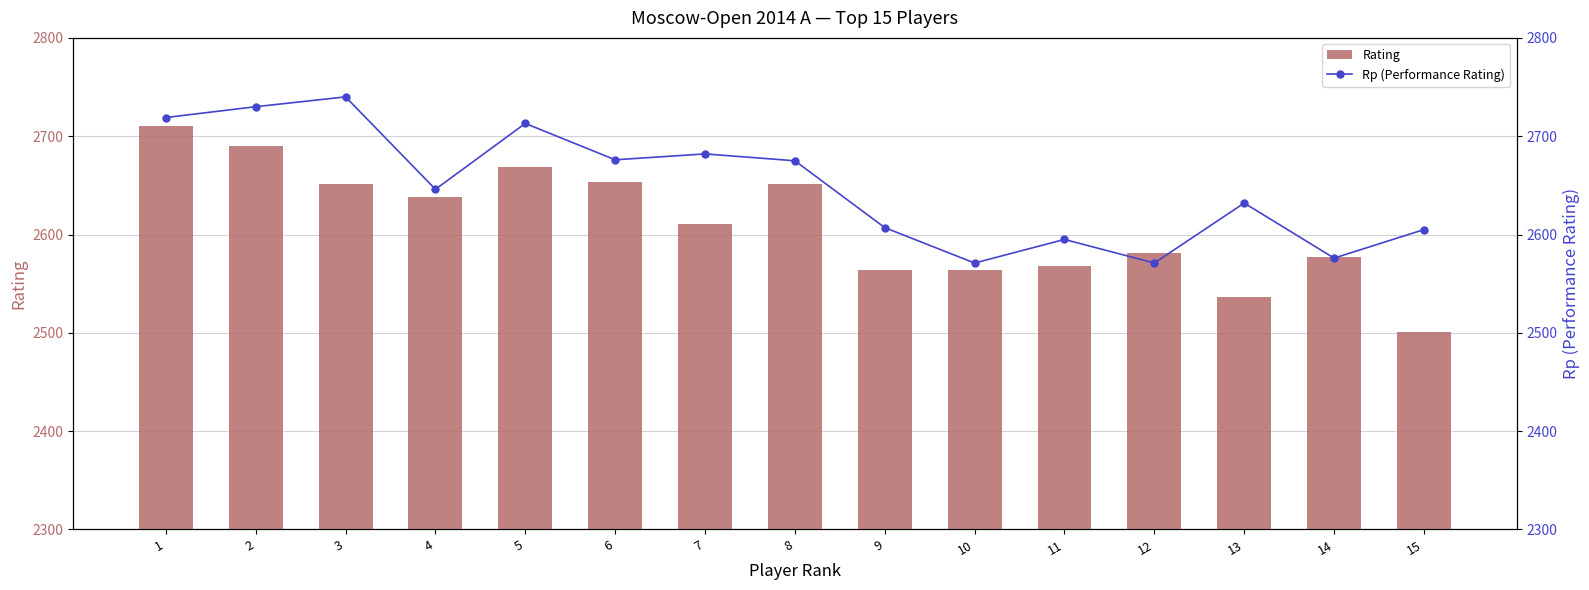

What are all the series names shown in the legend?

Rating, Rp (Performance Rating)